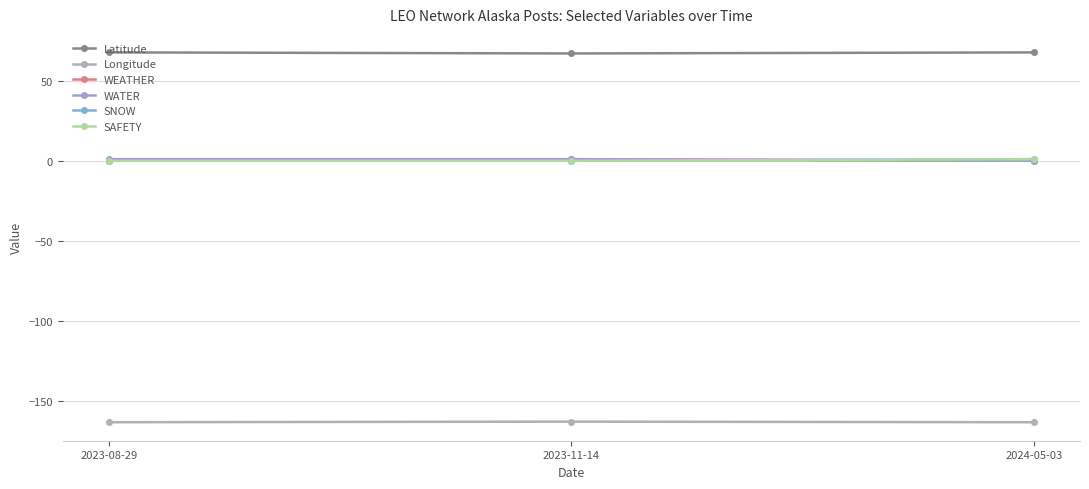

Does the chart have visible grid lines?

Yes